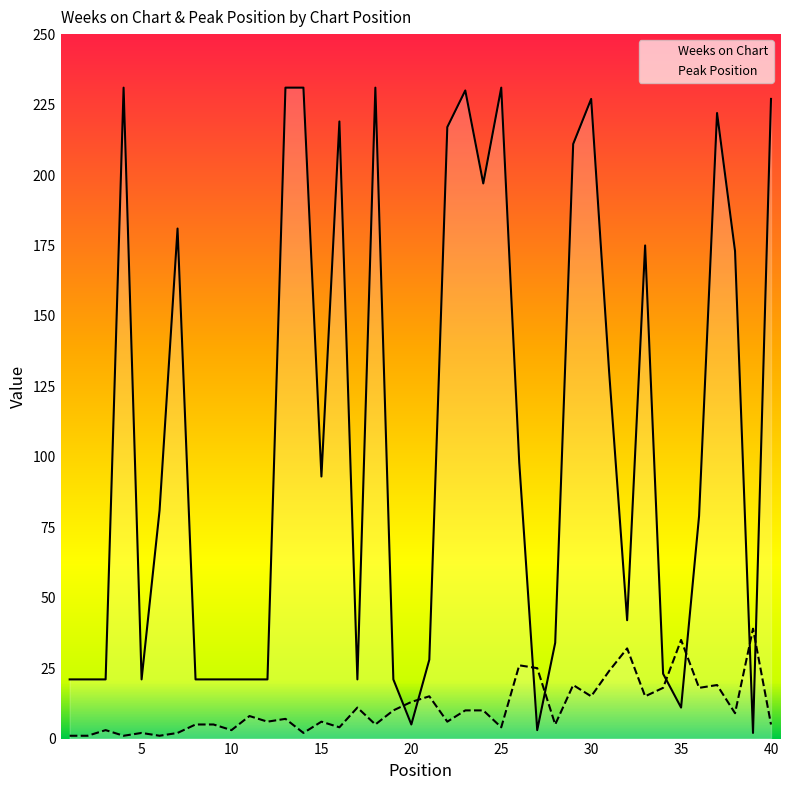

True or false: Weeks on Chart and Peak Position intersect in this chart.

True